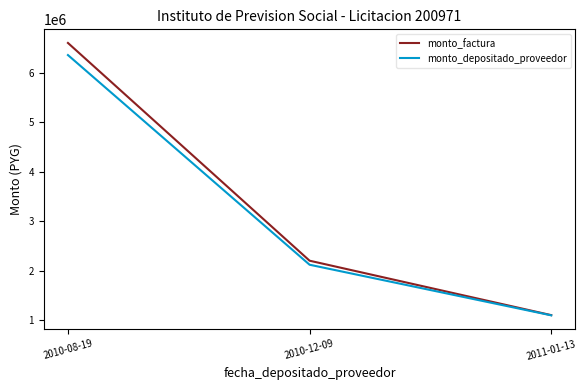

What are all the series names shown in the legend?

monto_factura, monto_depositado_proveedor